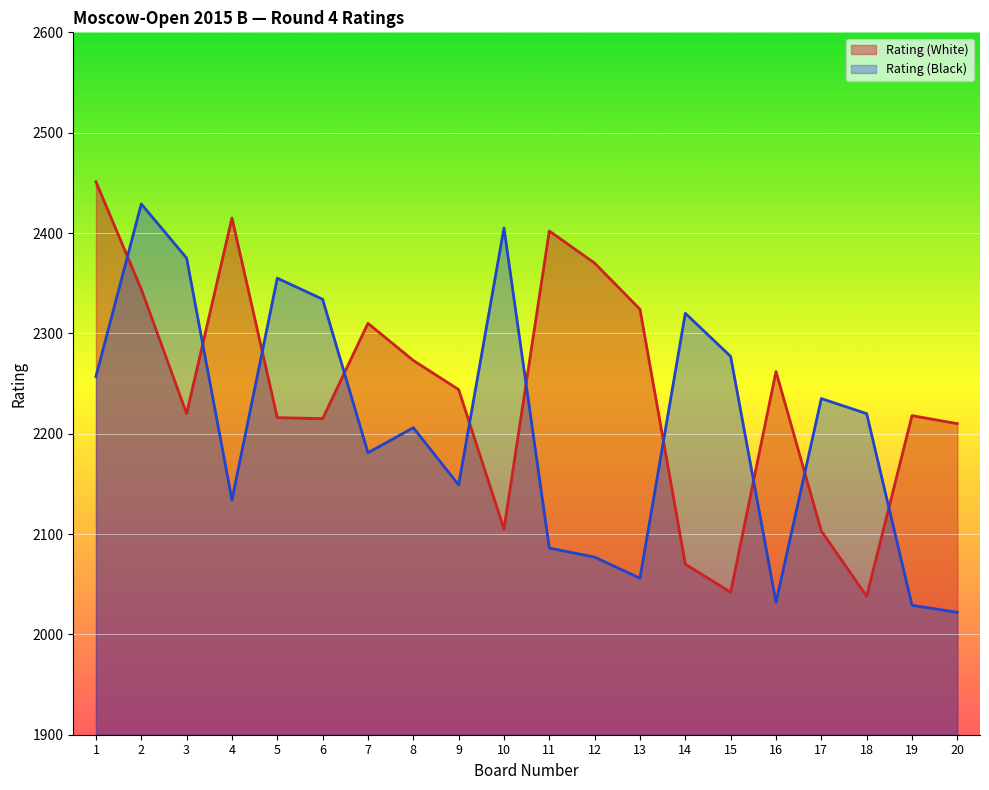

What is the minimum value for Rating (Black)?

2022